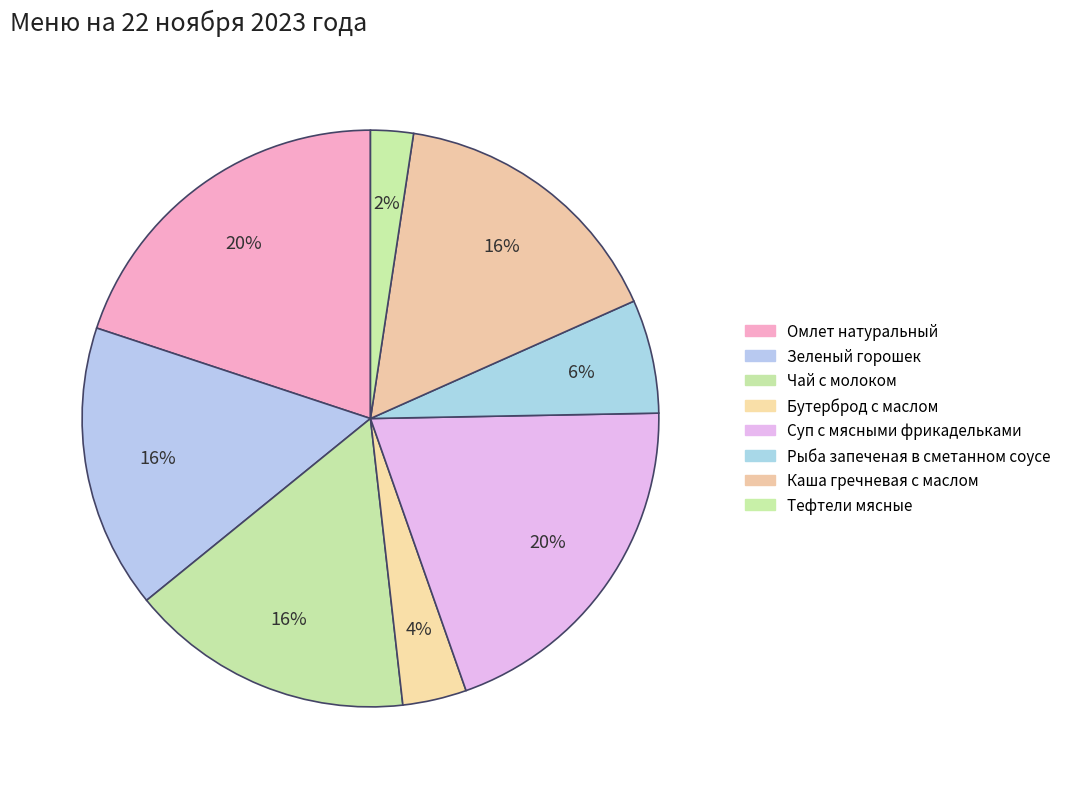

To the nearest percent, what is the combined percentage of Каша гречневая с маслом and Рыба запеченая в сметанном соусе?

22%